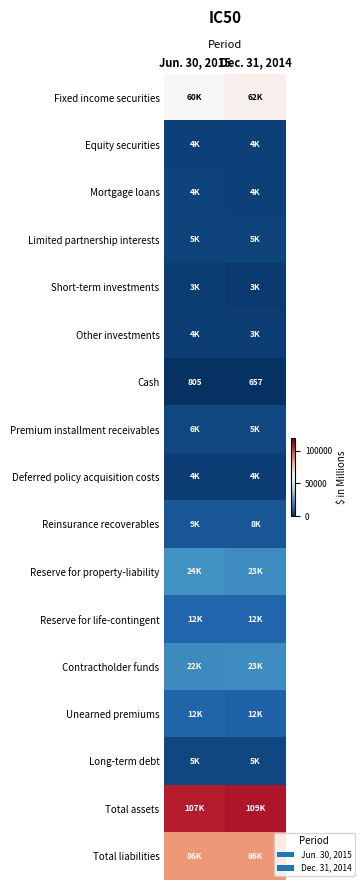

Read the Cash value at Dec. 31, 2014.

657